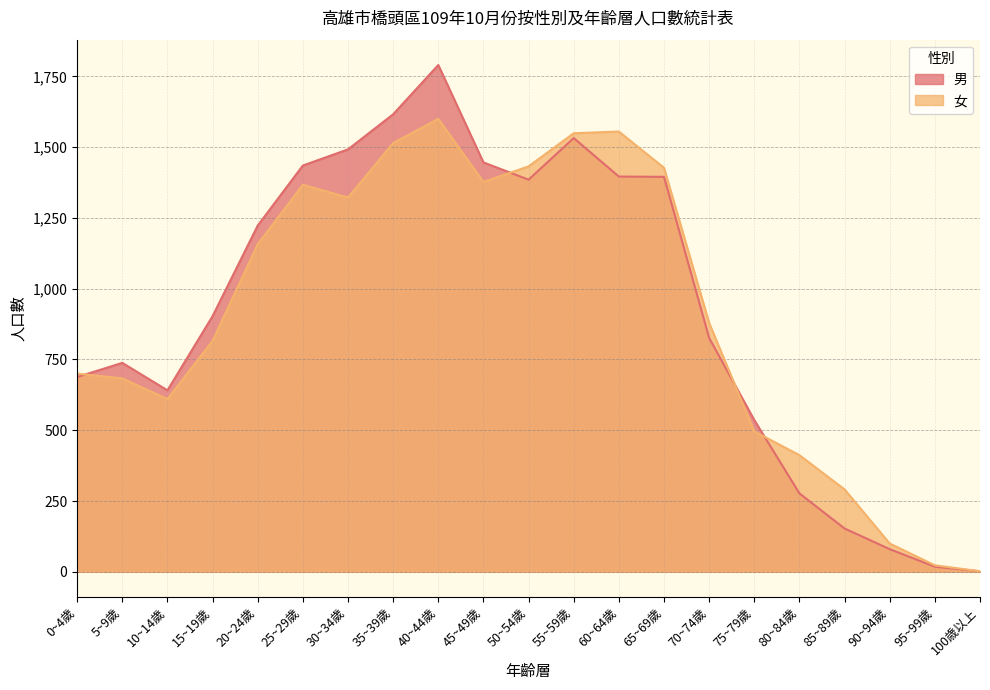

What is the difference between the highest and lowest values at 55~59歲?

17